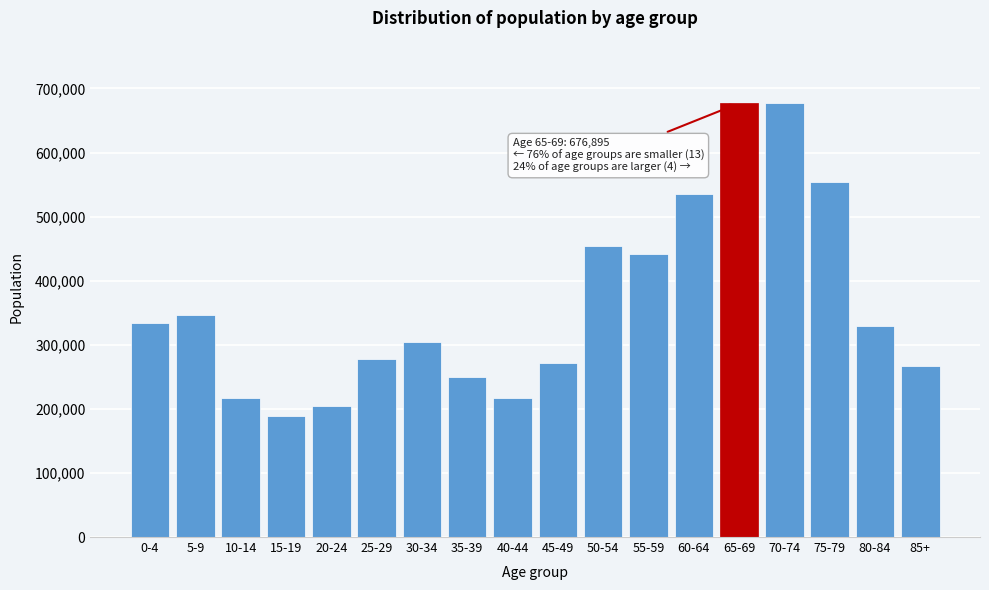

Approximately how many times larger is the value at 30-34 compared to 50-54?

0.7